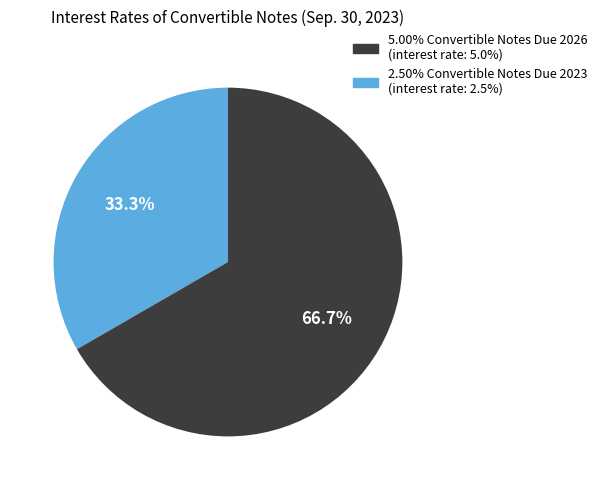

To the nearest percent, what is the average slice percentage?

50%